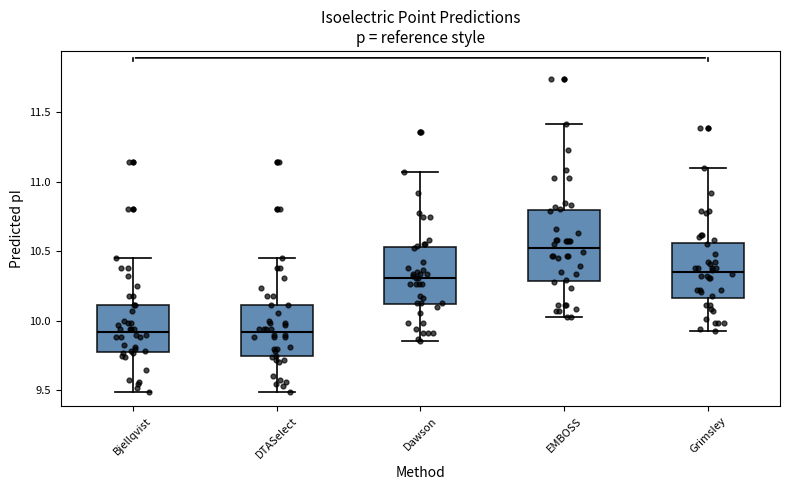

Where is the lower edge of the box for Bjellqvist on the y-axis? The values are not printed on the chart, so give them approximately, as read against the axis.

9.80